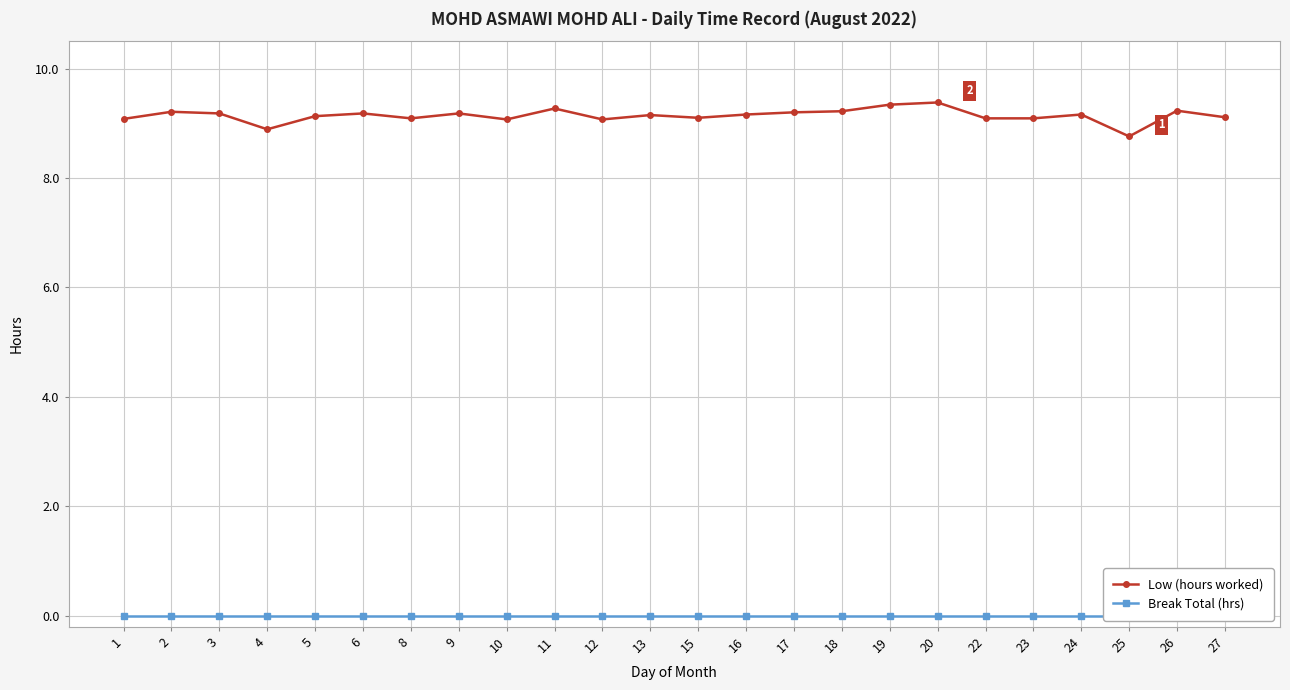

True or false: Low (hours worked) and Break Total (hrs) intersect in this chart.

False